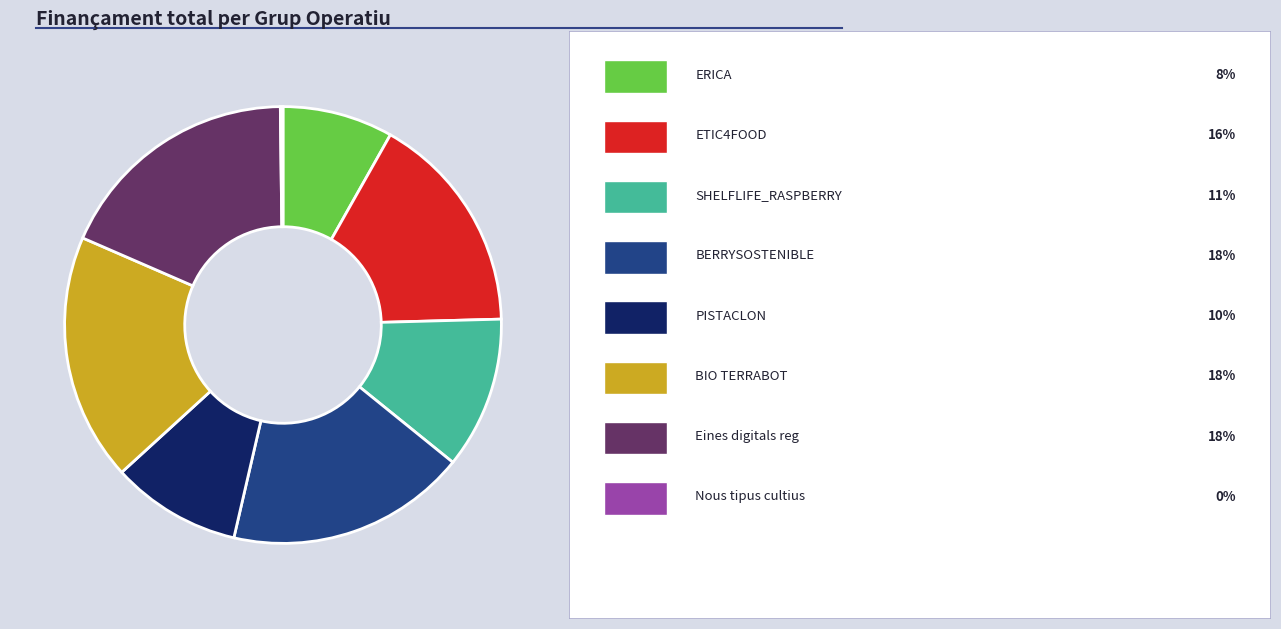

Is there any slice that represents more than half of the pie?

No